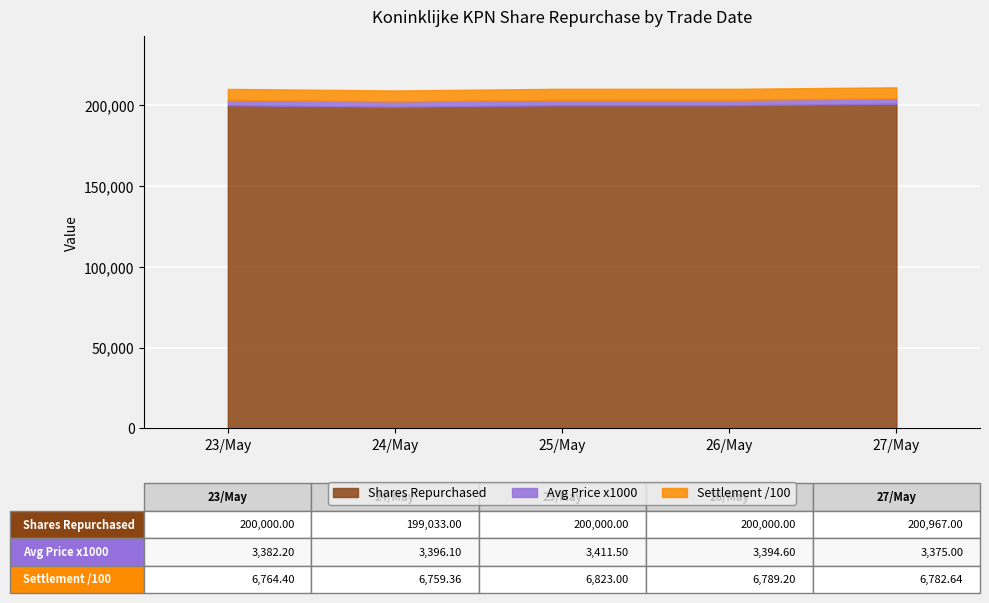

Reading left to right, transcribe all the data shown in this chart.

23/May/2022: 200000.0	3.4	676440.0
24/May/2022: 199033.0	3.4	675936.0
25/May/2022: 200000.0	3.4	682300.0
26/May/2022: 200000.0	3.4	678920.0
27/May/2022: 200967.0	3.4	678263.6